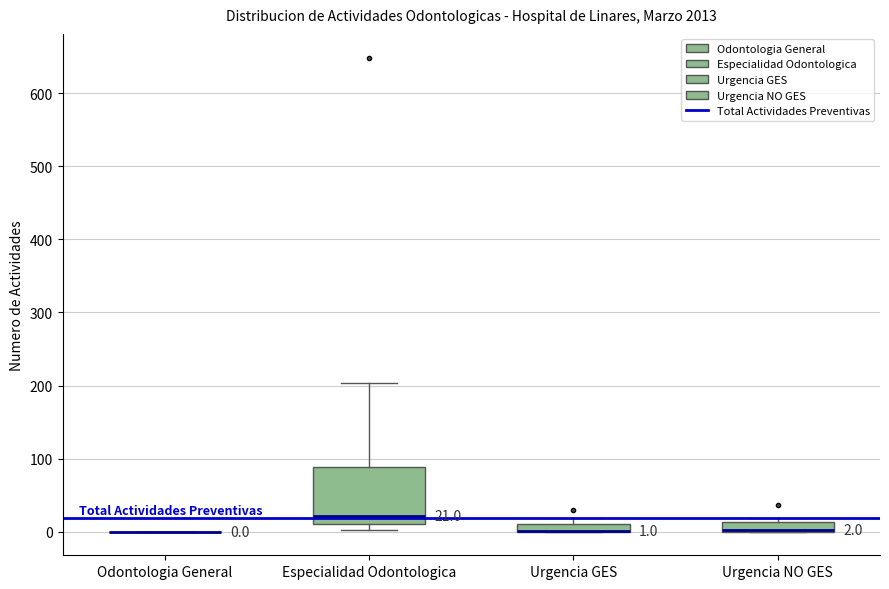

Which box is the tallest, from its lower edge to its upper edge?

Especialidad Odontologica